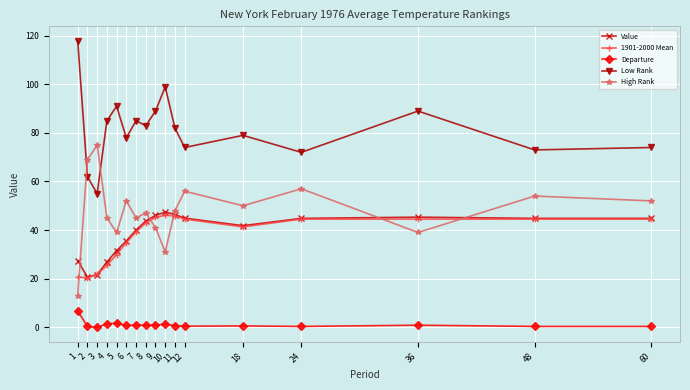

At which label does High Rank reach its peak?

3